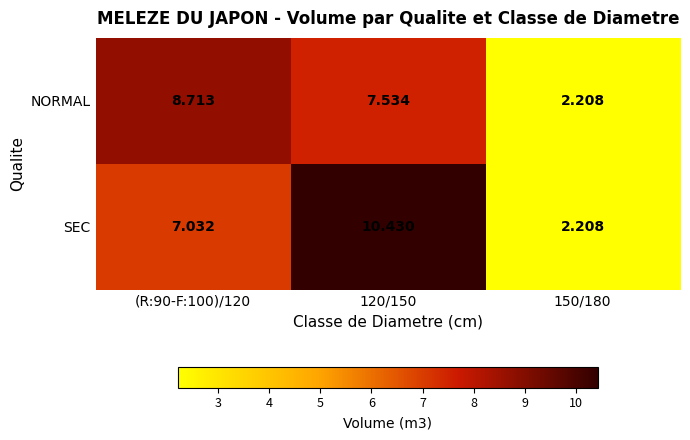

List the series in order of their peak value, lowest first.

NORMAL, SEC